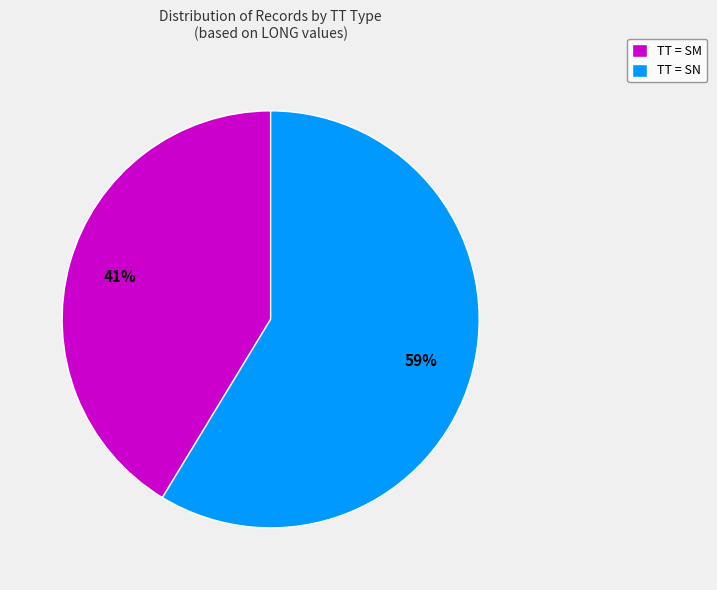

What percentage is the TT = SM slice, to the nearest percent?

41%